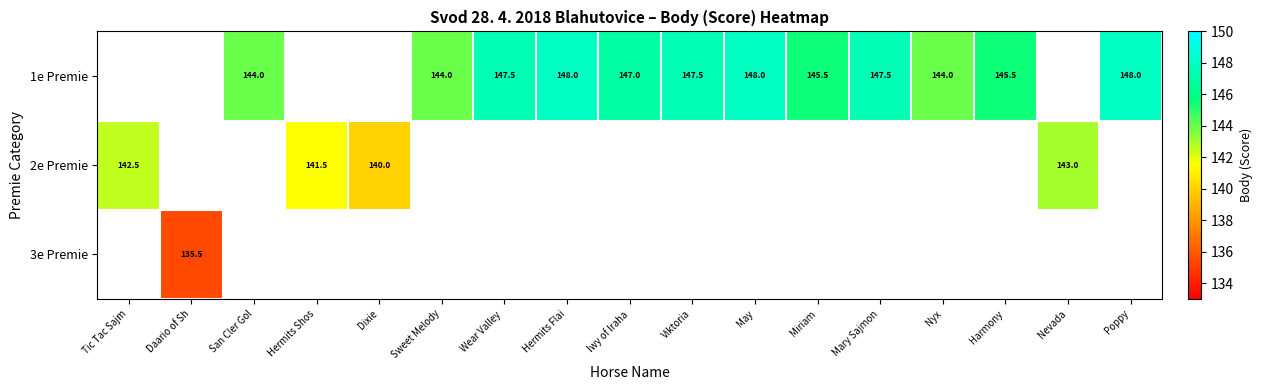

Which has a higher value, Tic Tac Sajm or May?

May